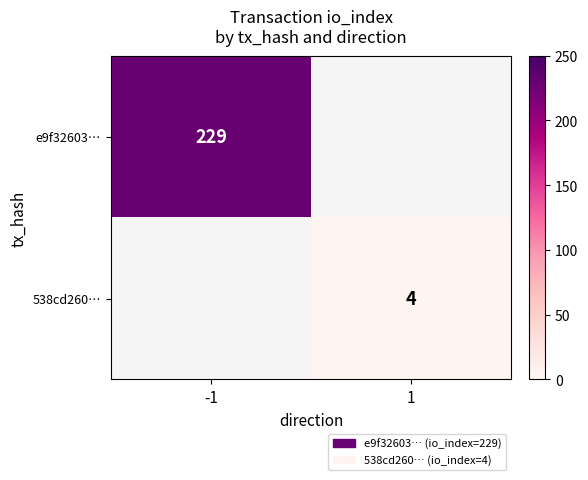

The e9f32603… series shows 229 at -1. True or false?

True